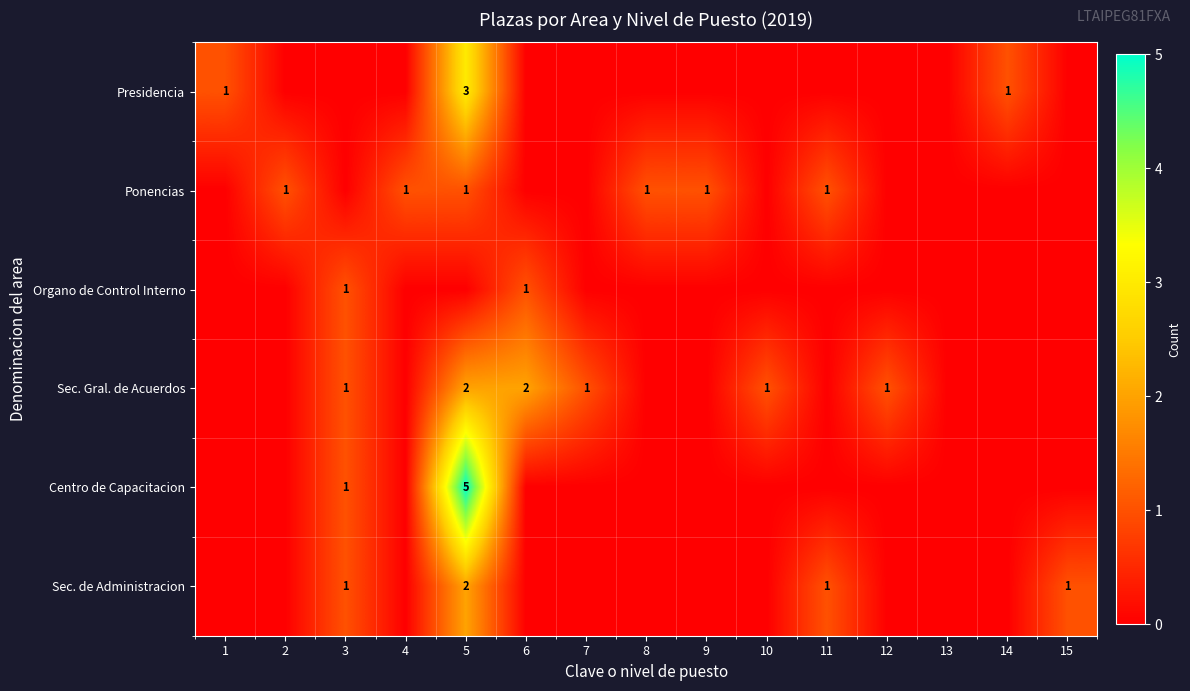

At which category is the sum across all series the highest?

5